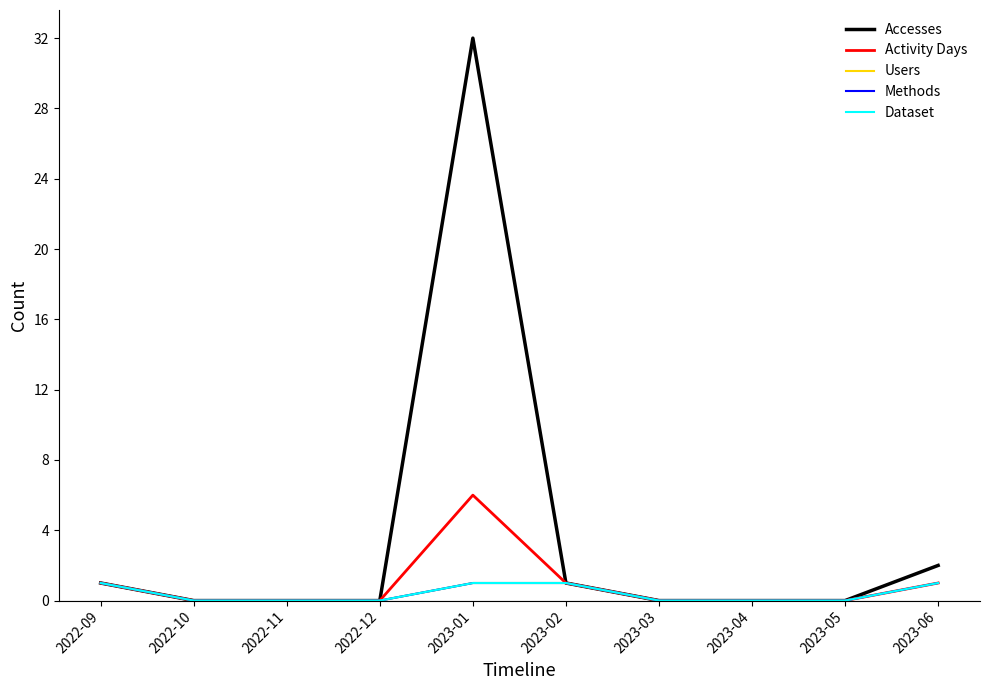

At 2022-09, list the series in order from smallest to largest.

Accesses, Activity Days, Users, Methods, Dataset